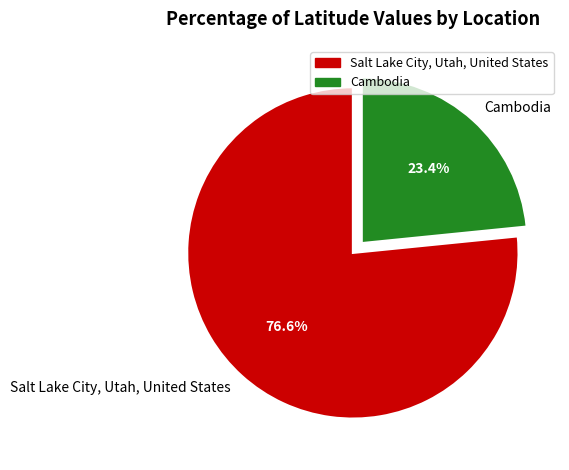

To the nearest percent, what is the average slice percentage?

50%